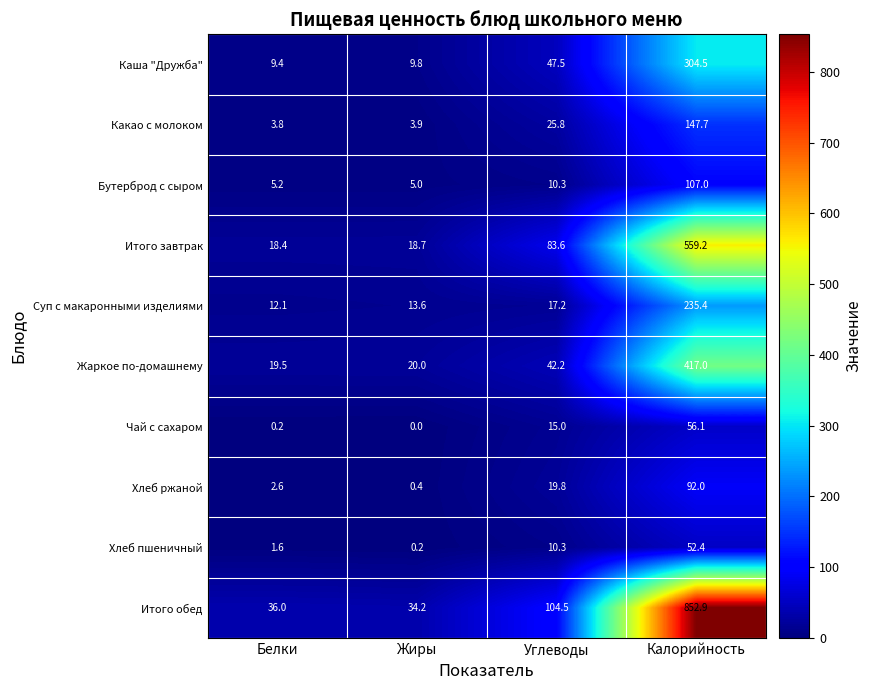

What is the sum of all Хлеб ржаной values?

114.8